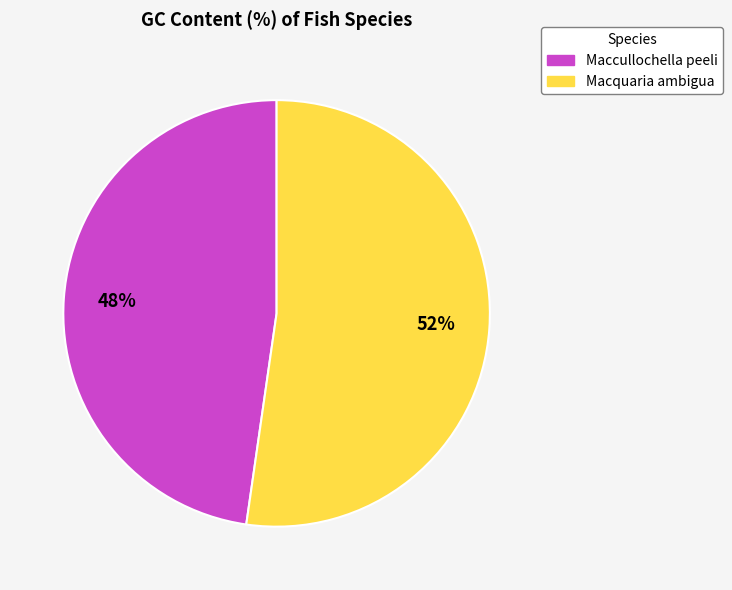

Is it true that Maccullochella peeli is 57% of the pie?

False